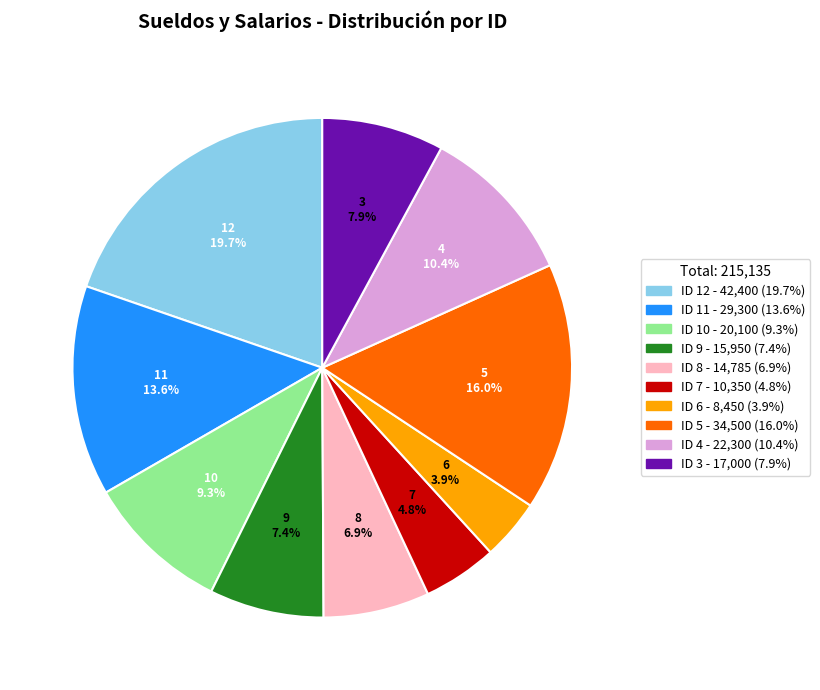

The ID 9 slice represents 1% of the pie. True or false?

False